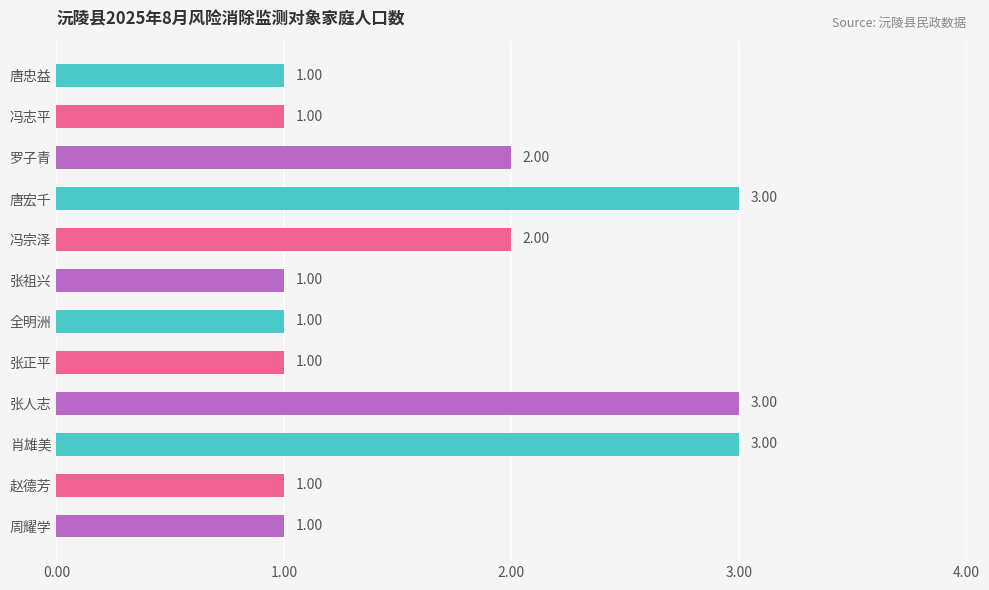

What is the change in value from 张正平 to 肖雄美?

+2